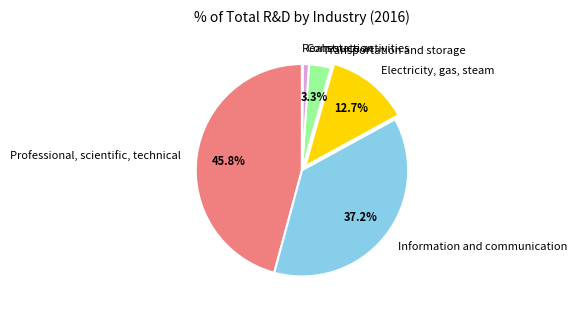

What is the largest slice in the pie chart?

Professional, scientific, technical